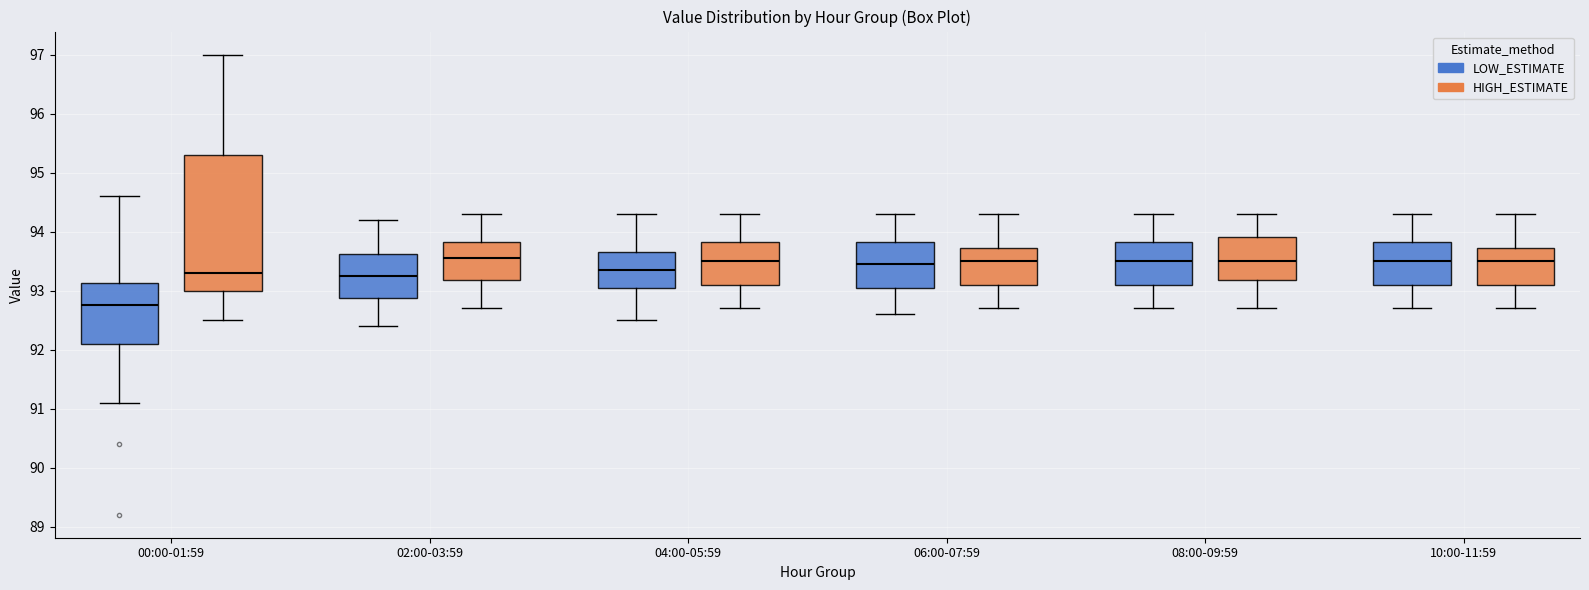

Reading left to right, transcribe this box plot: for each box, give where its median line is, the range the box spans, and where its two whiskers end, as read against the y-axis. The values are not printed on the chart, so give them approximately, as read against the axis.

00:00-01:59 (LOW_ESTIMATE): median 92.8, box 92.1 to 93.1, whiskers 91.1 to 94.6
00:00-01:59 (HIGH_ESTIMATE): median 93.3, box 93.0 to 95.3, whiskers 92.5 to 97.0
02:00-03:59 (LOW_ESTIMATE): median 93.3, box 92.9 to 93.6, whiskers 92.4 to 94.2
02:00-03:59 (HIGH_ESTIMATE): median 93.6, box 93.2 to 93.8, whiskers 92.7 to 94.3
04:00-05:59 (LOW_ESTIMATE): median 93.4, box 93.1 to 93.7, whiskers 92.5 to 94.3
04:00-05:59 (HIGH_ESTIMATE): median 93.5, box 93.1 to 93.8, whiskers 92.7 to 94.3
06:00-07:59 (LOW_ESTIMATE): median 93.5, box 93.1 to 93.8, whiskers 92.6 to 94.3
06:00-07:59 (HIGH_ESTIMATE): median 93.5, box 93.1 to 93.7, whiskers 92.7 to 94.3
08:00-09:59 (LOW_ESTIMATE): median 93.5, box 93.1 to 93.8, whiskers 92.7 to 94.3
08:00-09:59 (HIGH_ESTIMATE): median 93.5, box 93.2 to 93.9, whiskers 92.7 to 94.3
10:00-11:59 (LOW_ESTIMATE): median 93.5, box 93.1 to 93.8, whiskers 92.7 to 94.3
10:00-11:59 (HIGH_ESTIMATE): median 93.5, box 93.1 to 93.7, whiskers 92.7 to 94.3